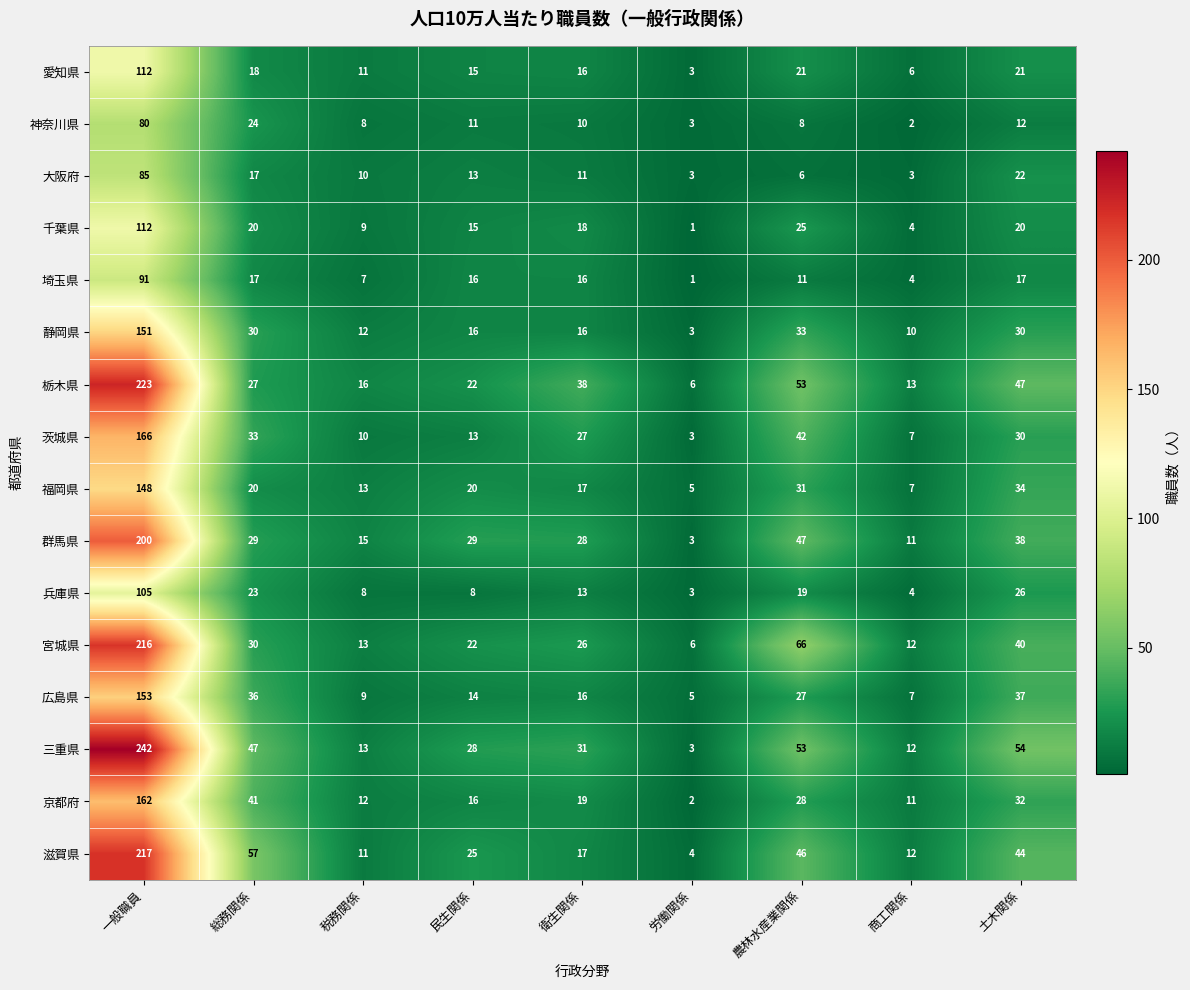

Is it true that 福岡県 equals 9 at 土木関係?

False